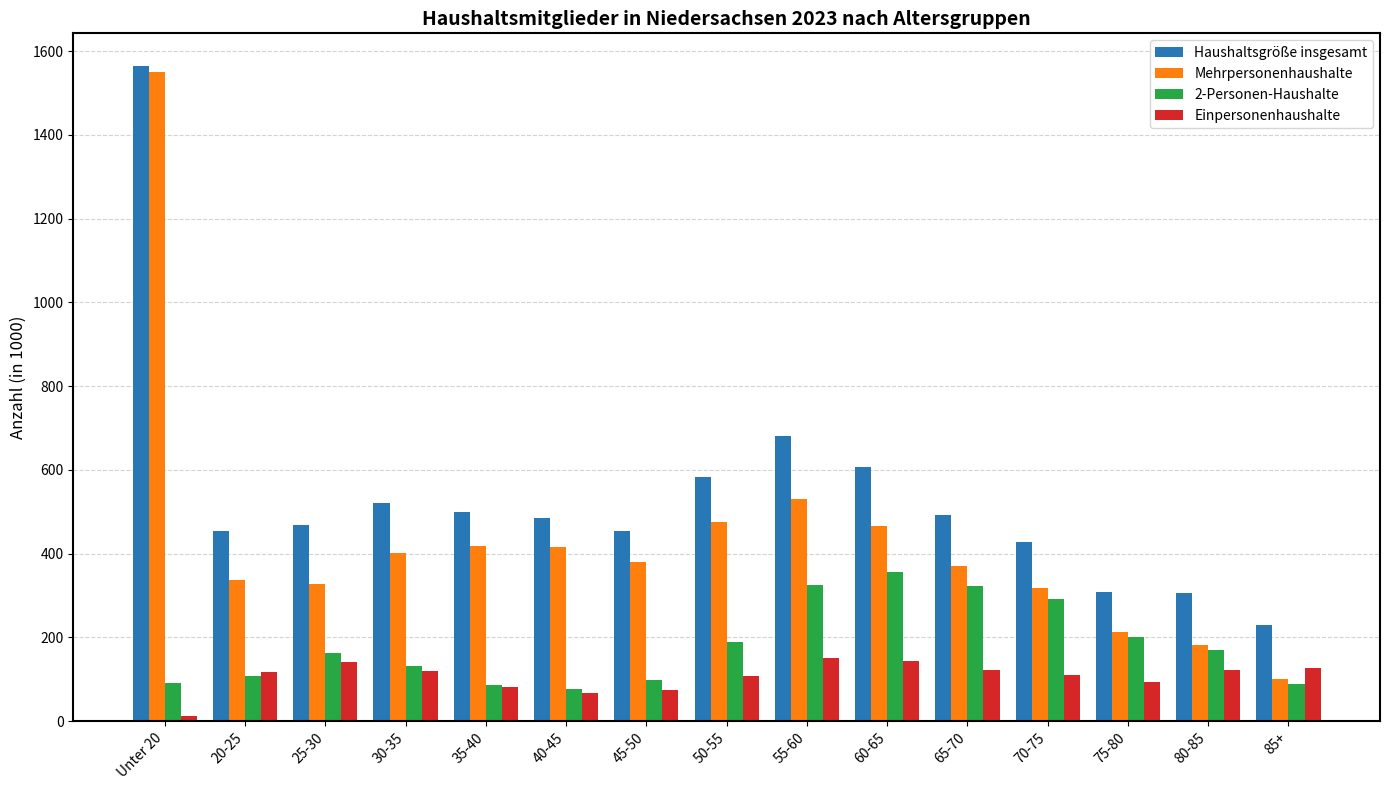

What is the difference between the second highest and second lowest values in the Haushaltsgröße insgesamt series?

375